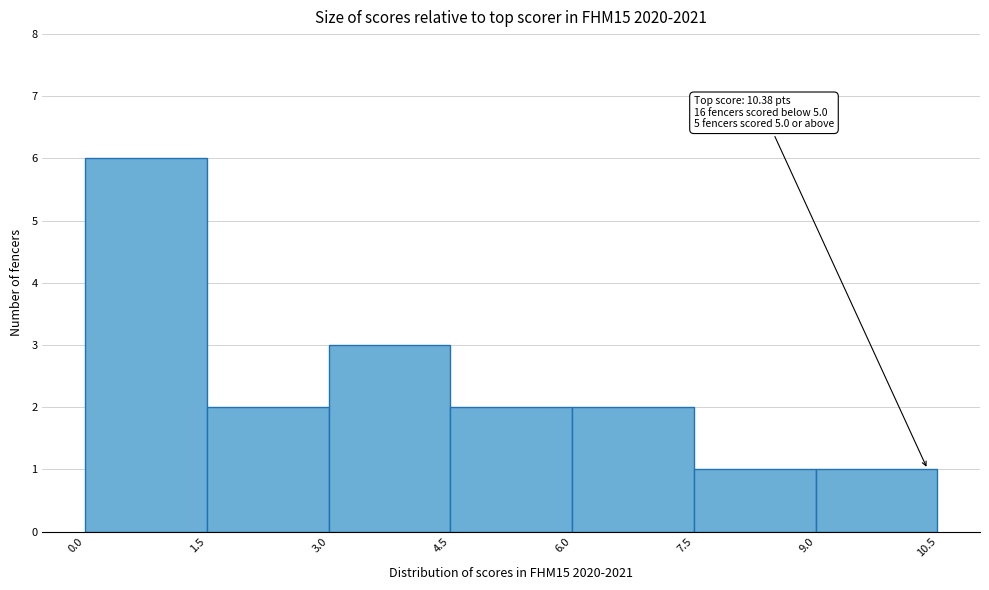

Which range on the x-axis has the tallest bar?

0.0 to 1.5